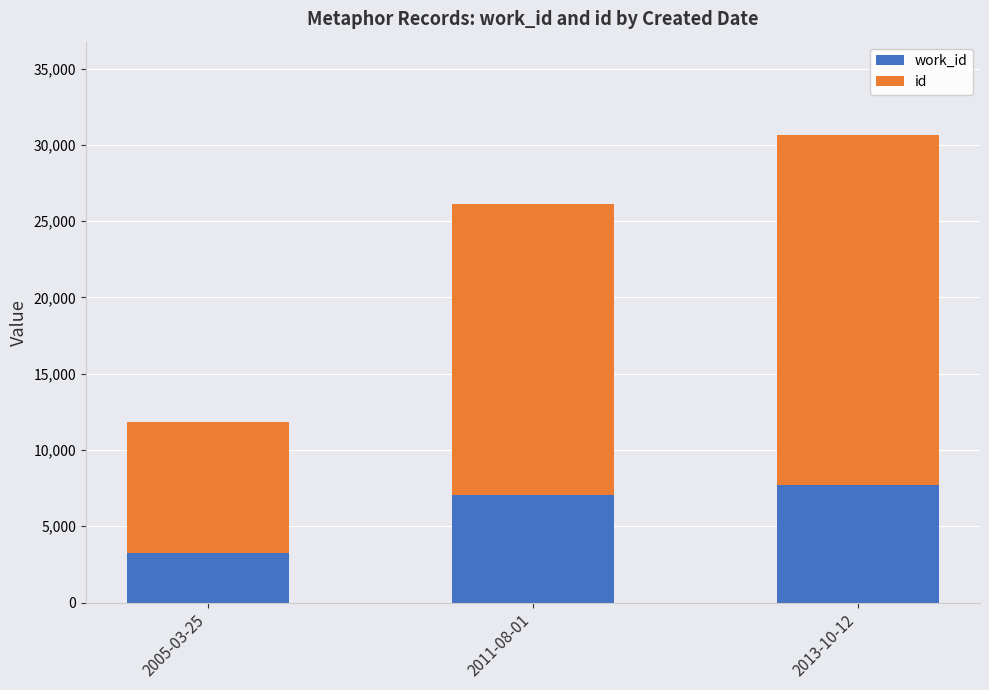

What is the total value across all series at 2011-08-01?

26143